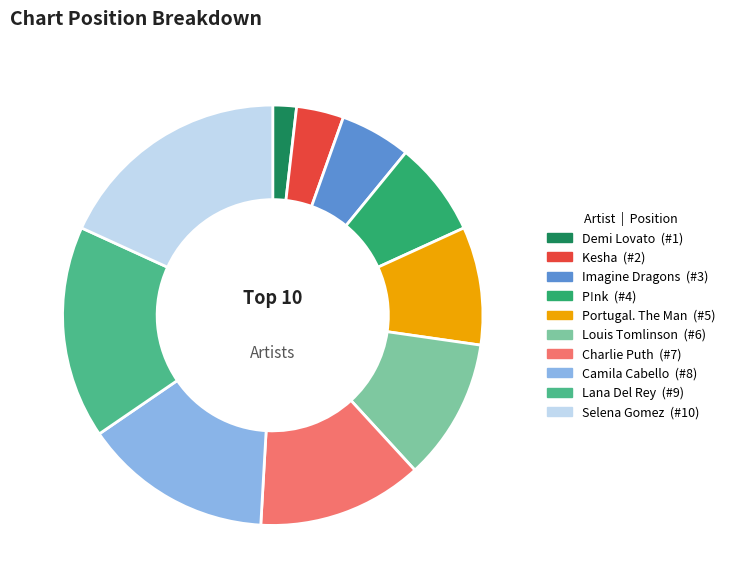

Which has a higher value, Camila Cabello or Selena Gomez?

Selena Gomez